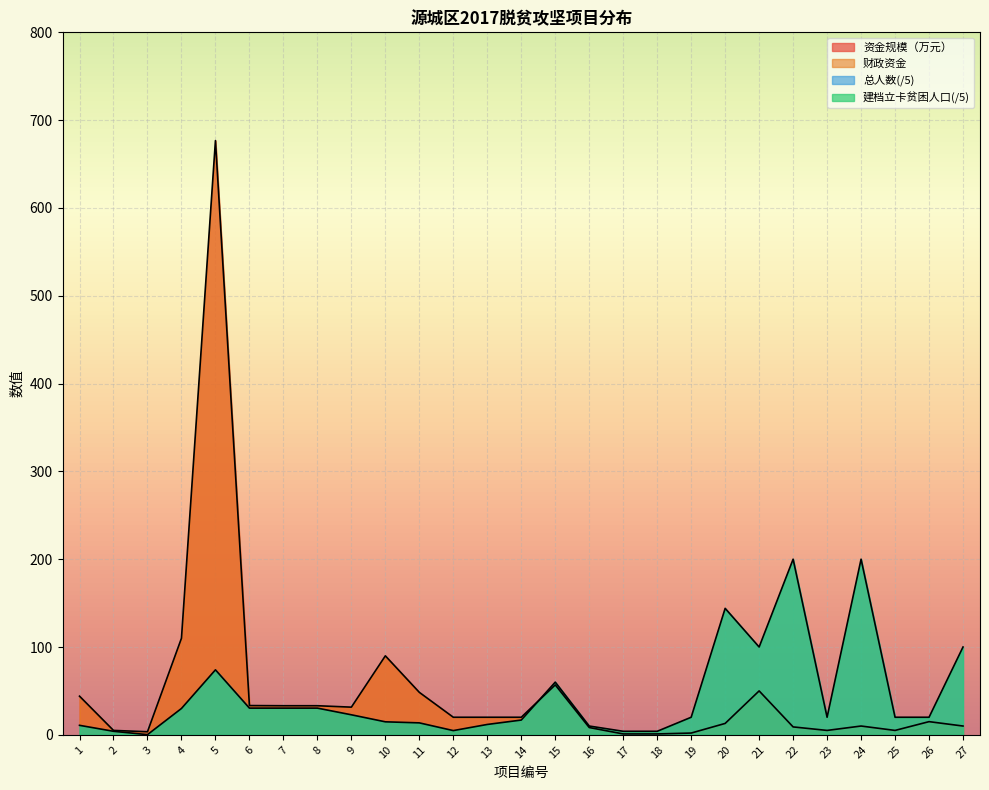

How many data points in 总人数 are less than 20?

11